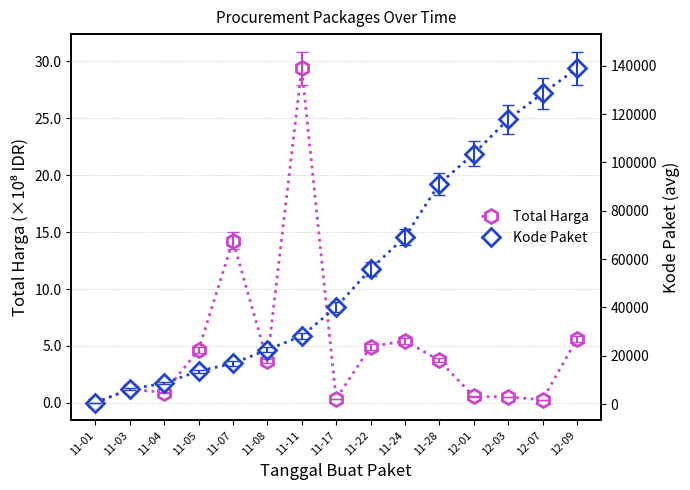

Rank the series by their maximum value, from highest to lowest.

Kode Paket, Total Harga